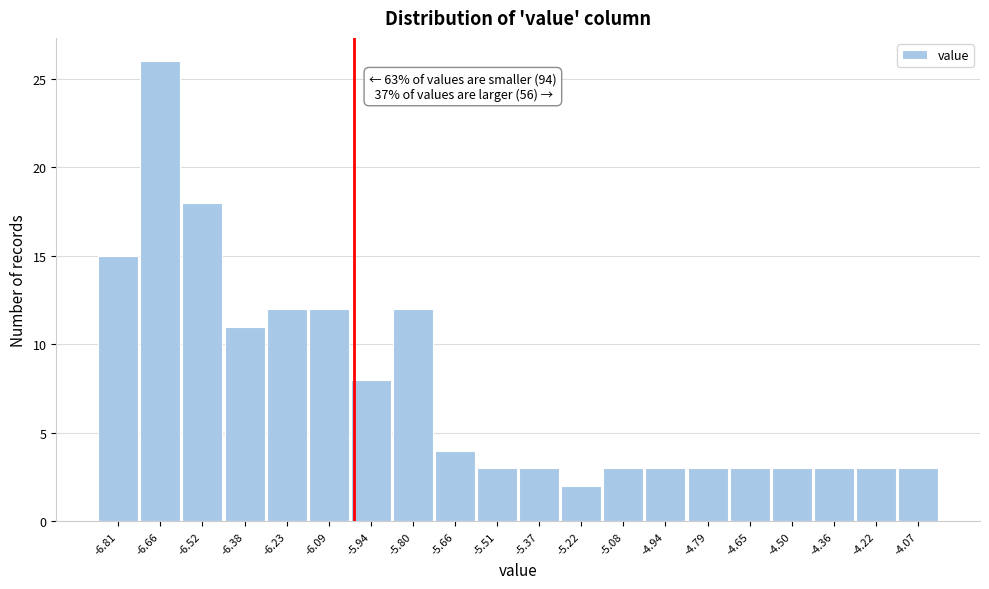

Over which range of the x-axis is the bar tallest?

-6.736 to -6.592